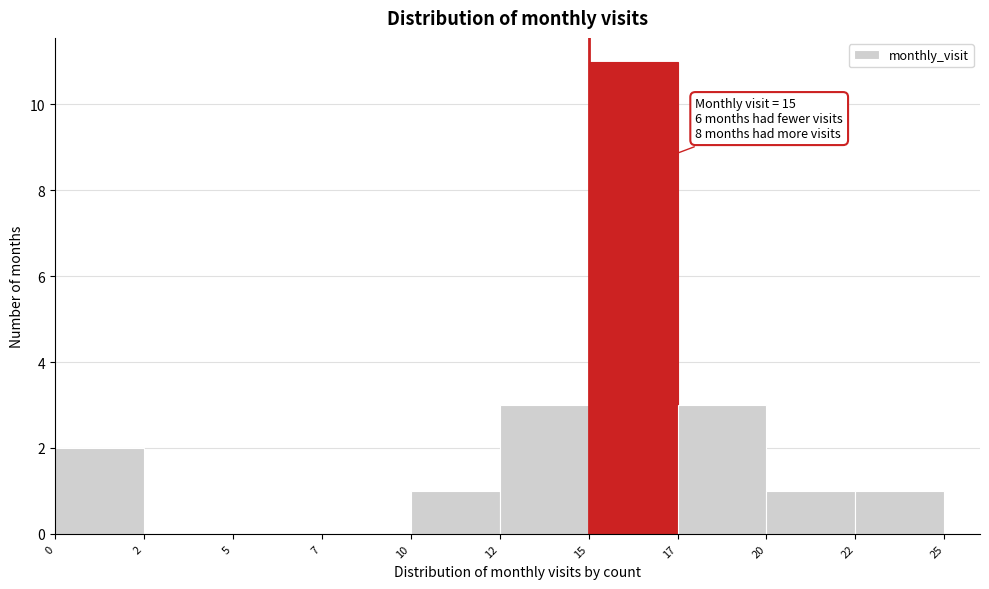

Reading left to right, list all the values displayed in this chart.

0=2	2=0	5=0	7=0	10=1	12=3	15=11	17=3	20=1	22=1